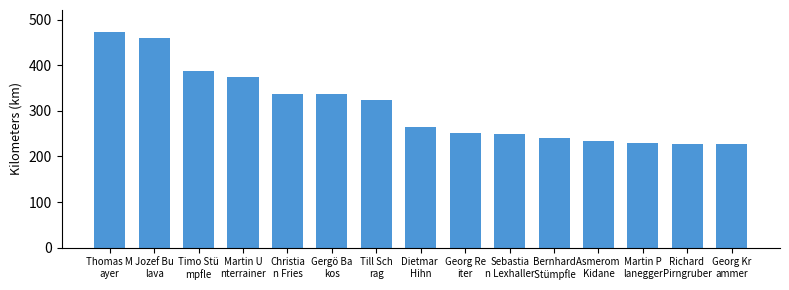

Count the number of data series in this chart.

1